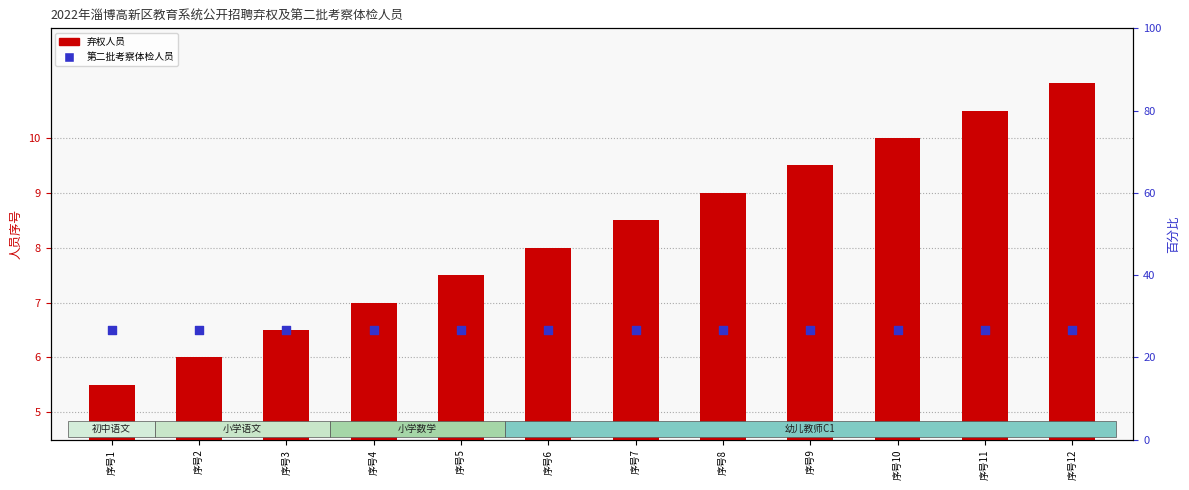

At which category is the sum across all series the highest?

序号12